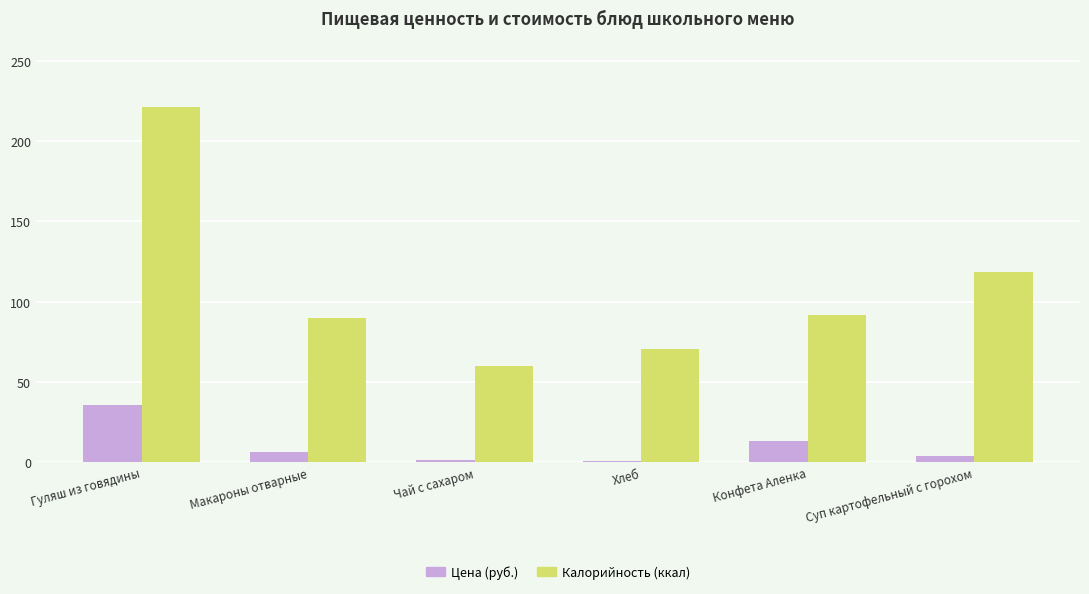

What is the total value across all series at Гуляш из говядины?

256.8